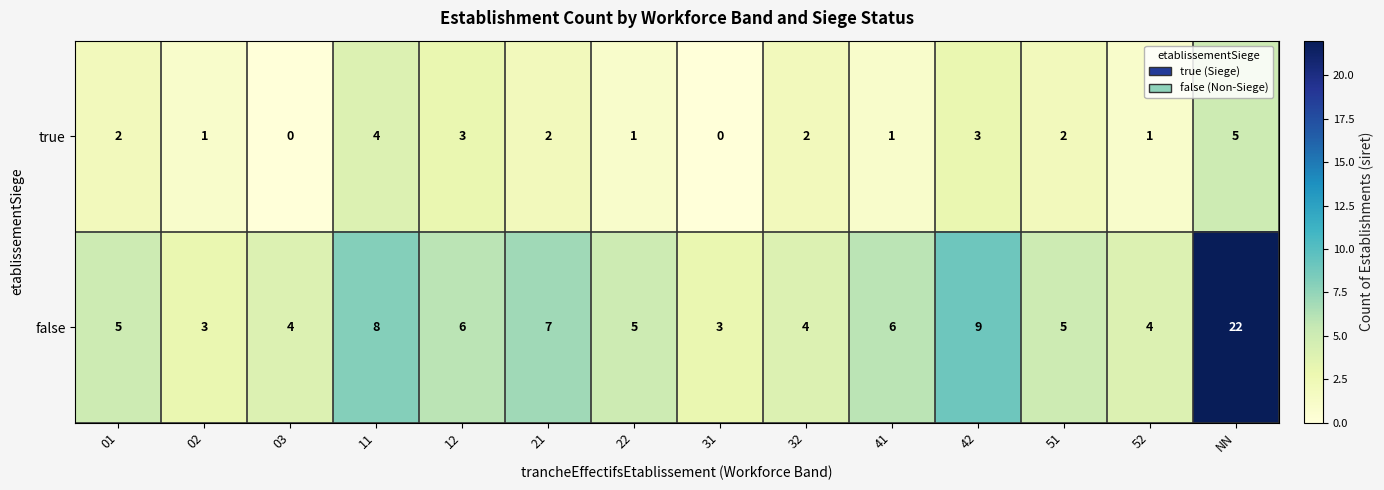

Which category has the highest value across all series?

NN